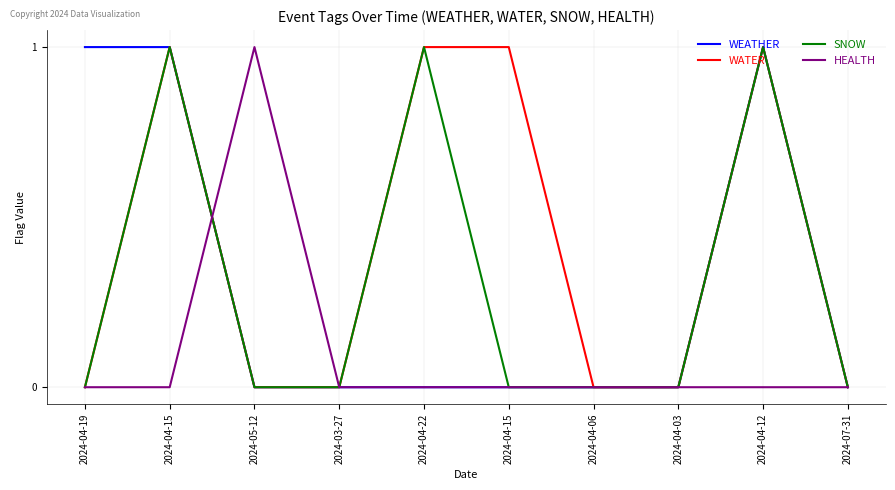

Does the chart have visible grid lines?

Yes